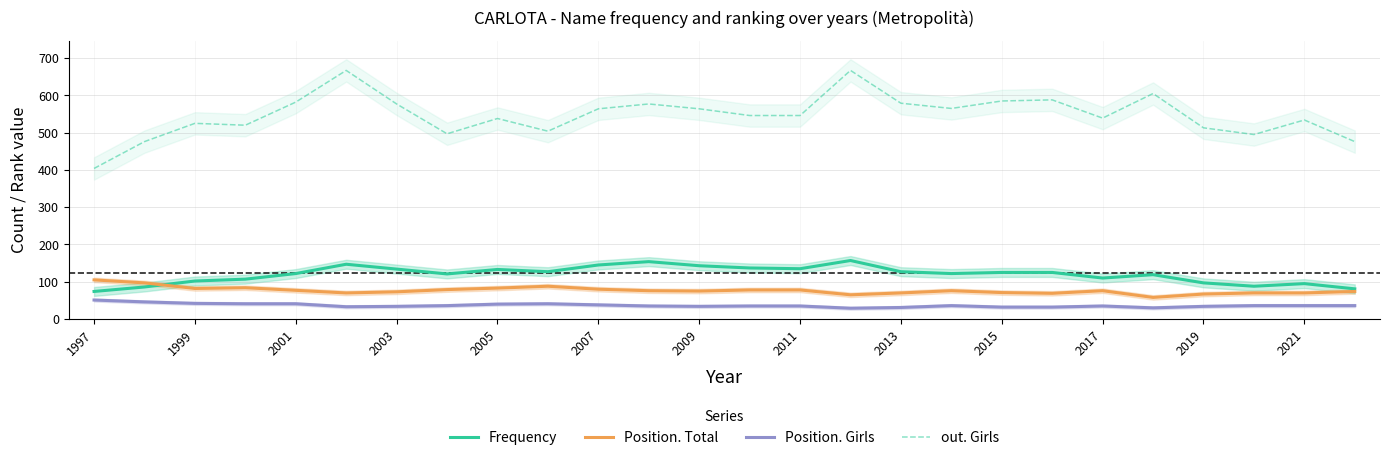

Which series has the largest total across all categories?

out. Girls